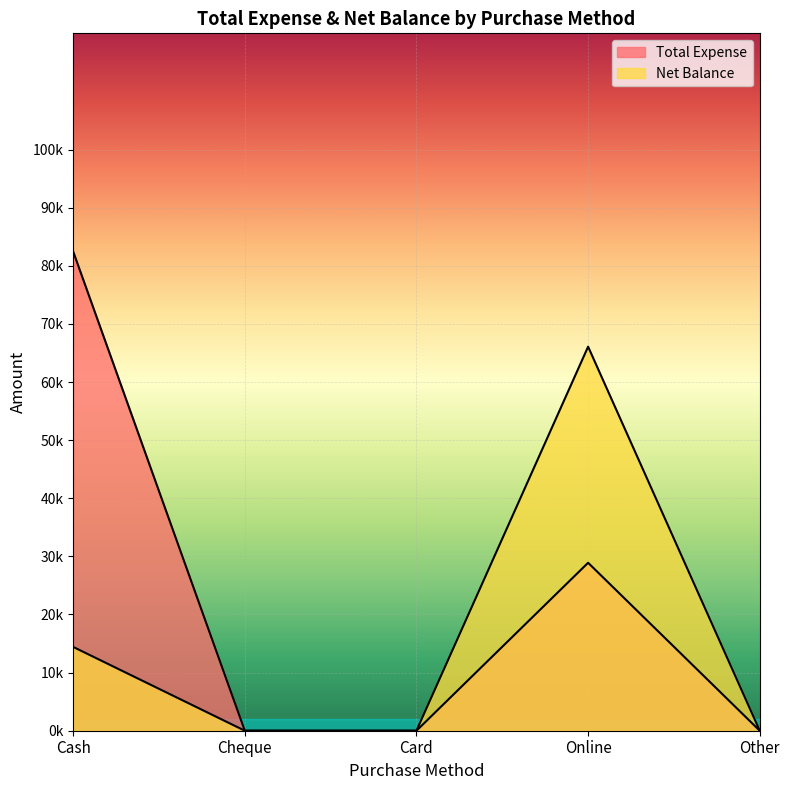

What is the label of the 3rd point from the left?

Card